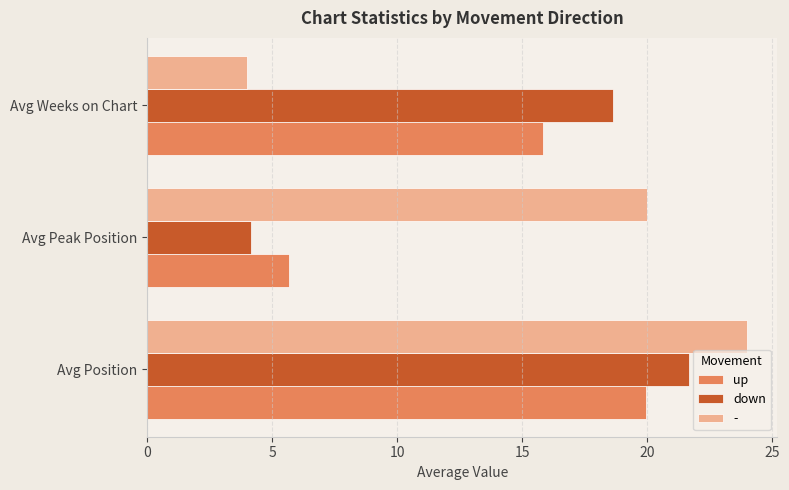

What is the sum of all down values?

44.5